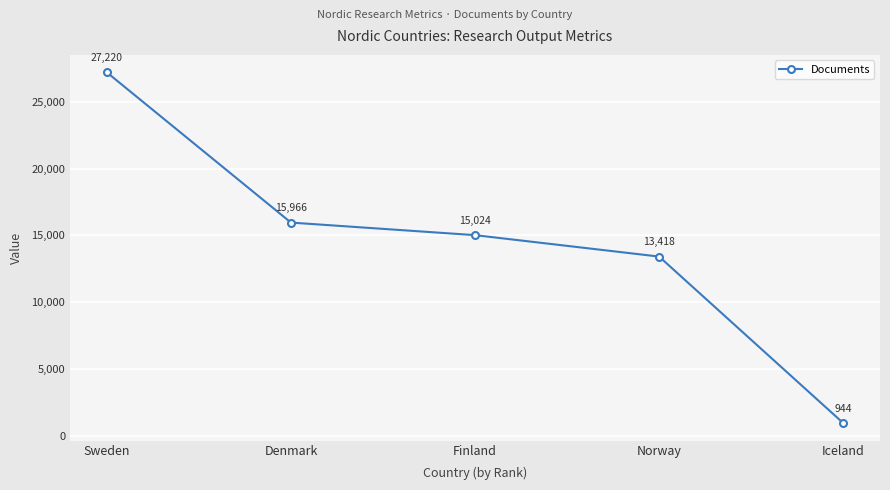

What is the sum of the values at Sweden and Iceland?

28164